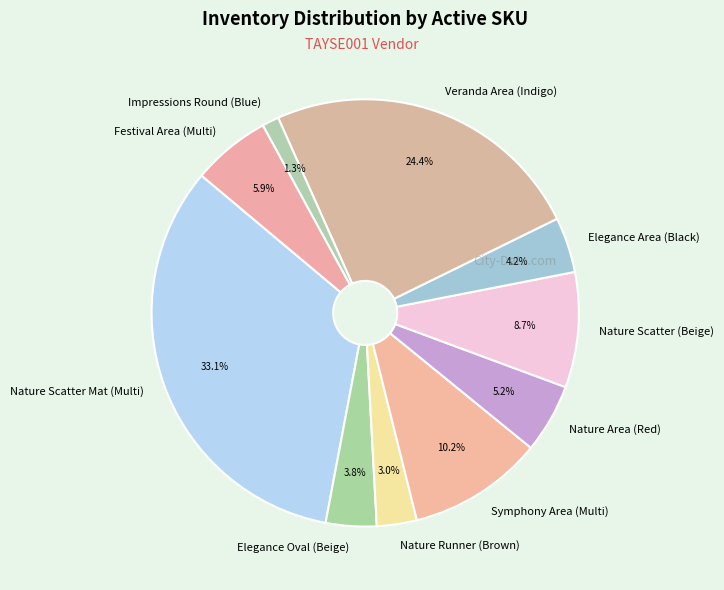

Do Elegance Oval (Beige) and Nature Scatter (Beige) together represent more than half of the pie?

No